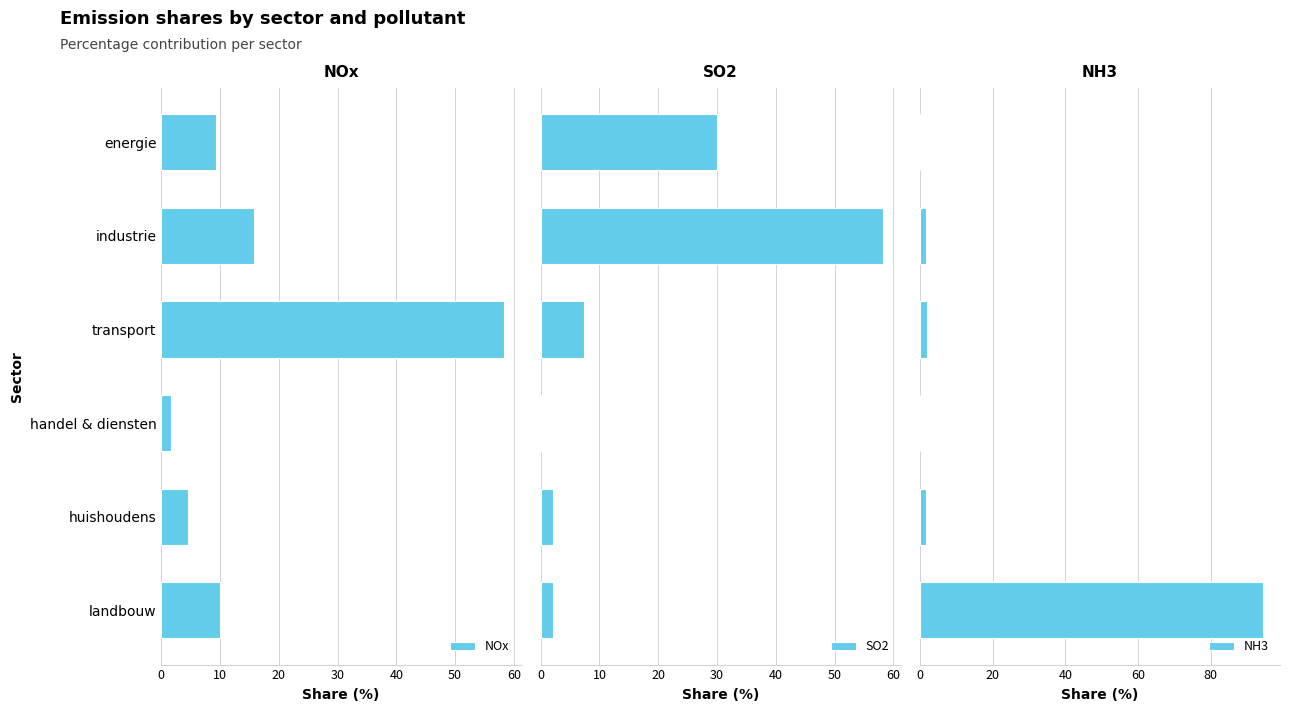

What is the lowest value of the NOx series?

1.7